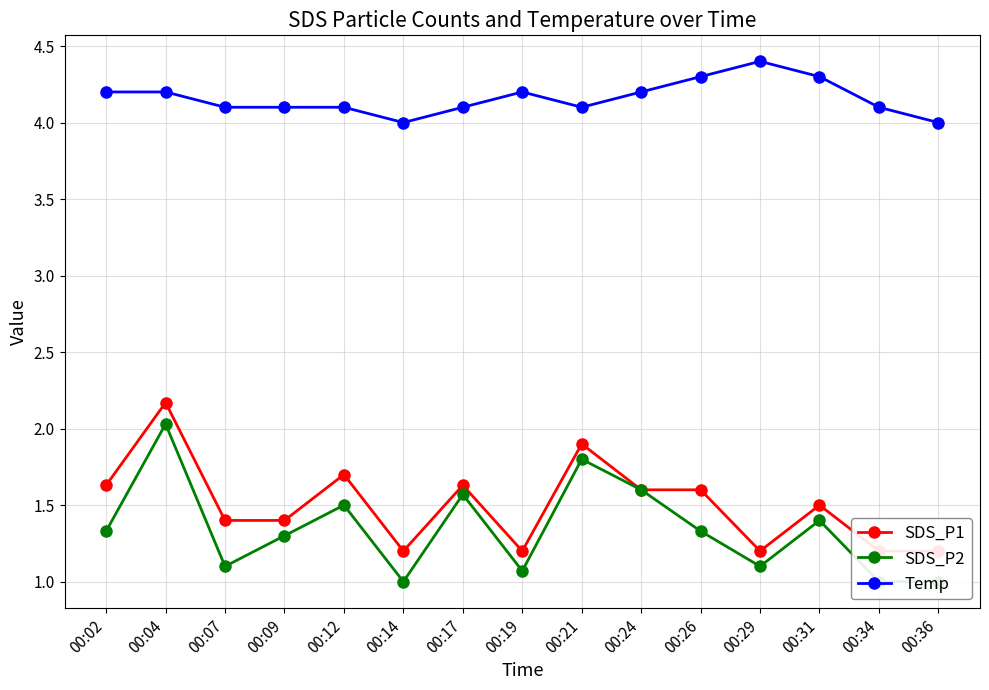

Count the SDS_P1 values in the range 1 to 2.

14